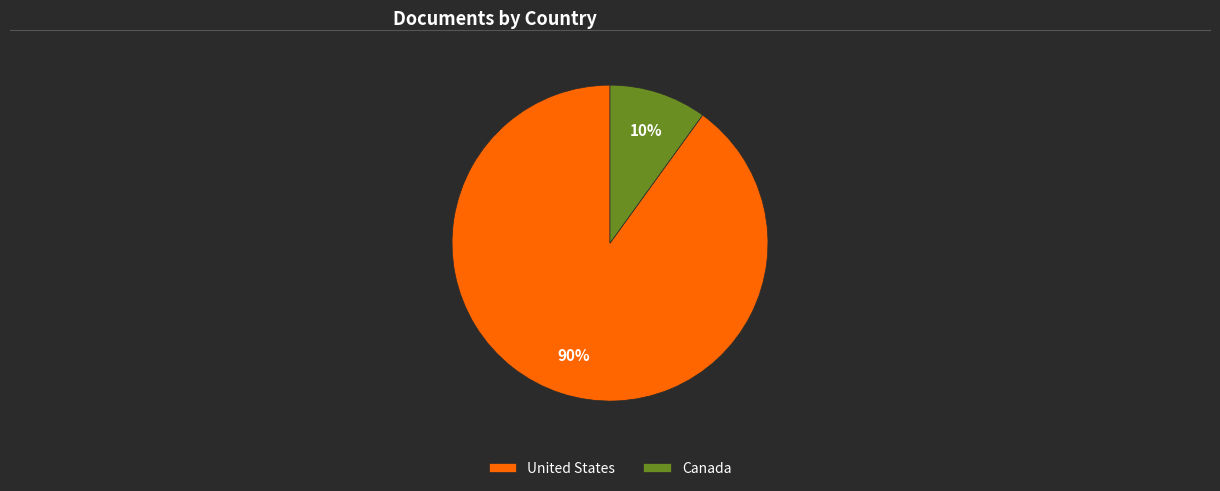

Rank the categories by value from lowest to highest.

Canada, United States